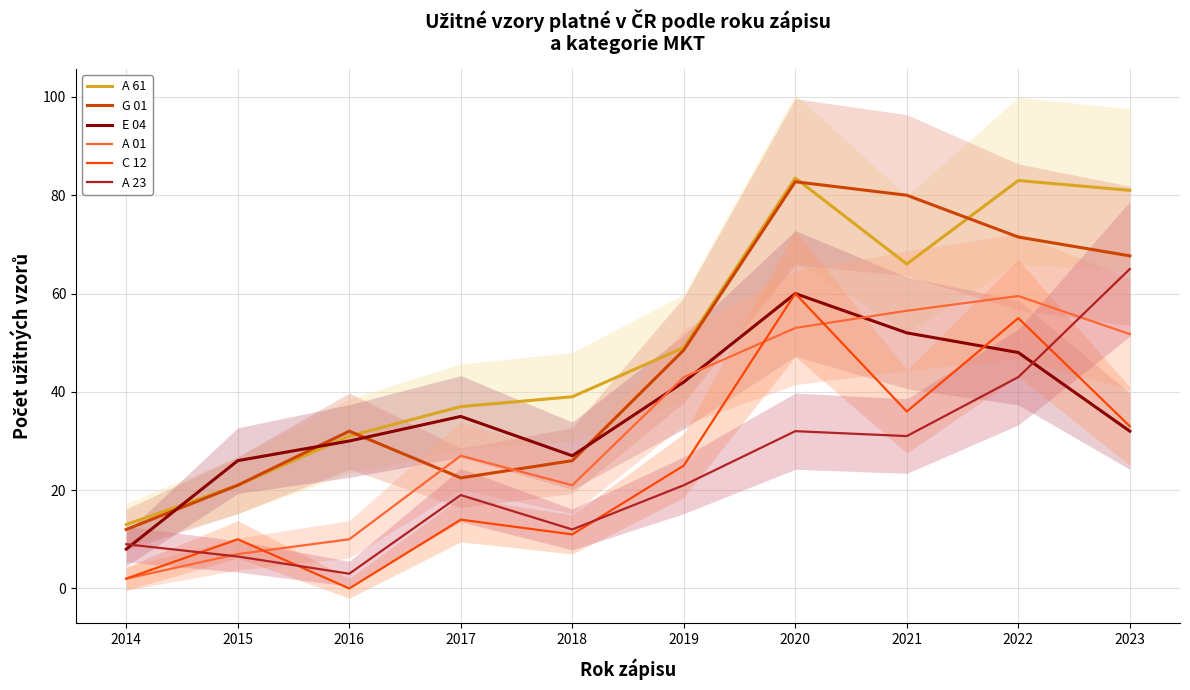

How many lines are shown in the chart?

6